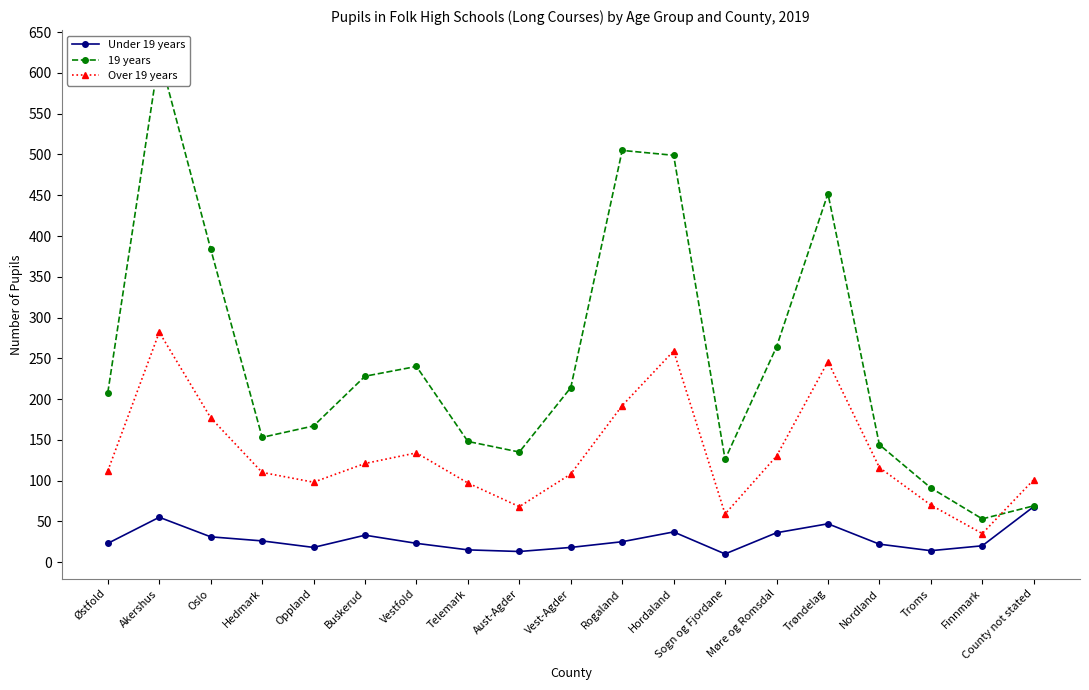

What position from the right is Finnmark?

2